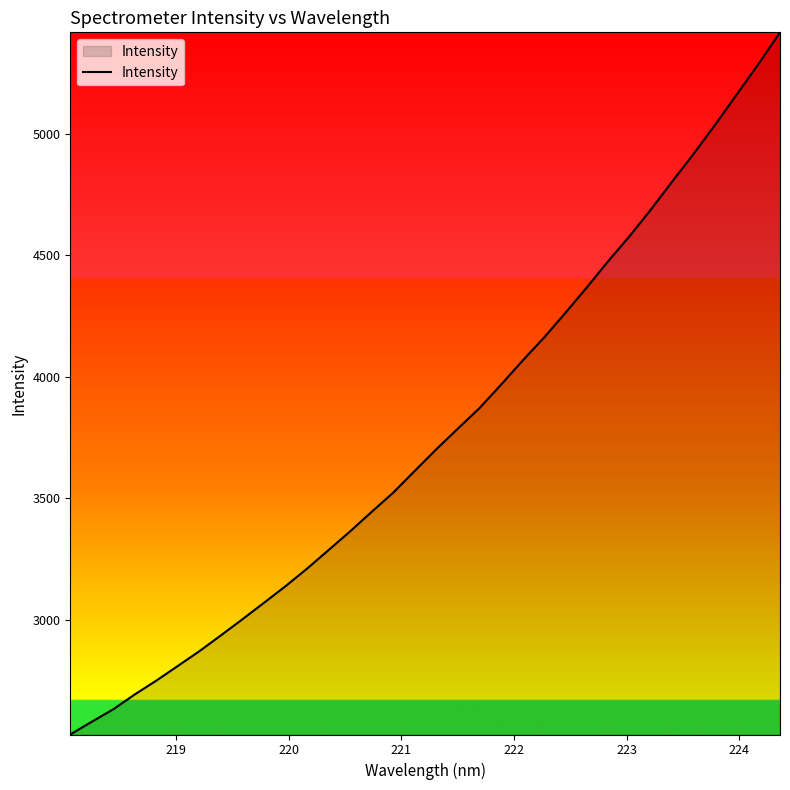

What is the minimum value shown in the chart?

2528.1